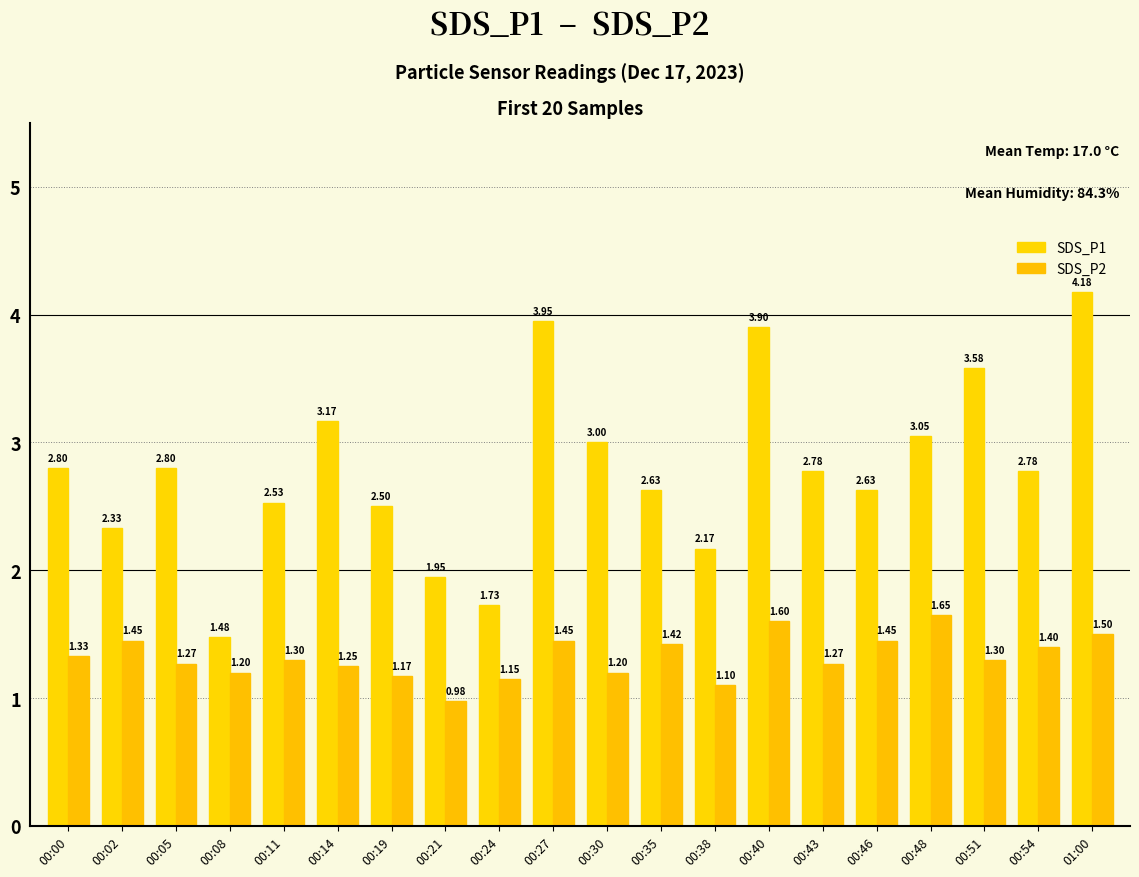

Rank the series by their average value, from lowest to highest.

SDS_P2, SDS_P1